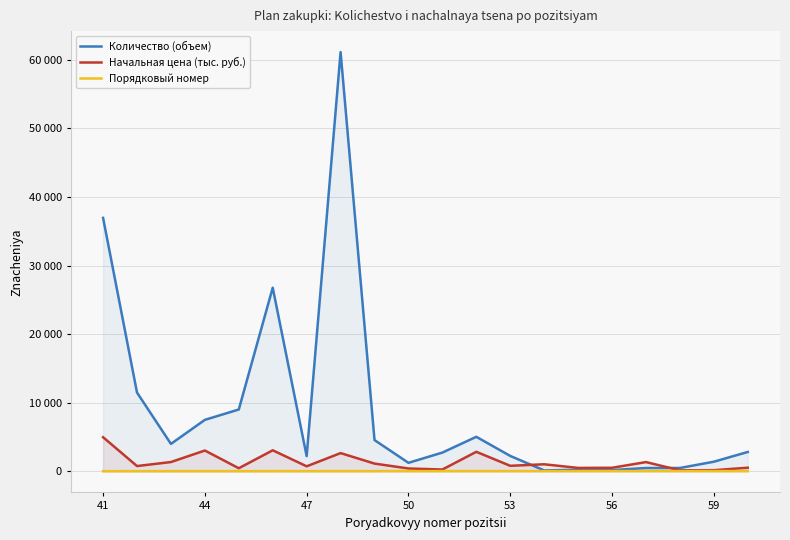

True or false: Количество (объем) and Порядковый номер intersect in this chart.

False